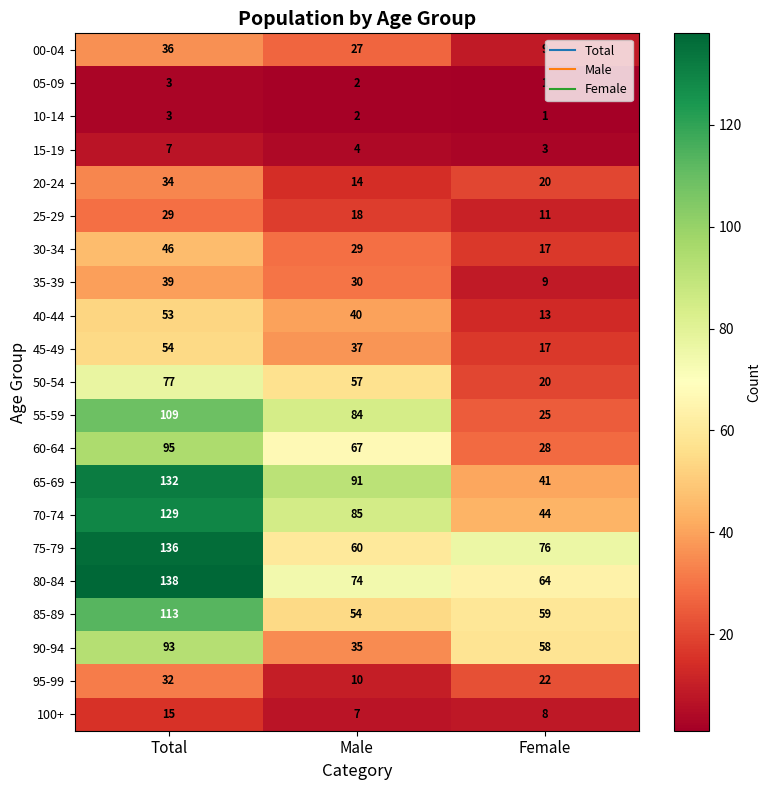

Count the 00-04 values in the range 9 to 36.

3